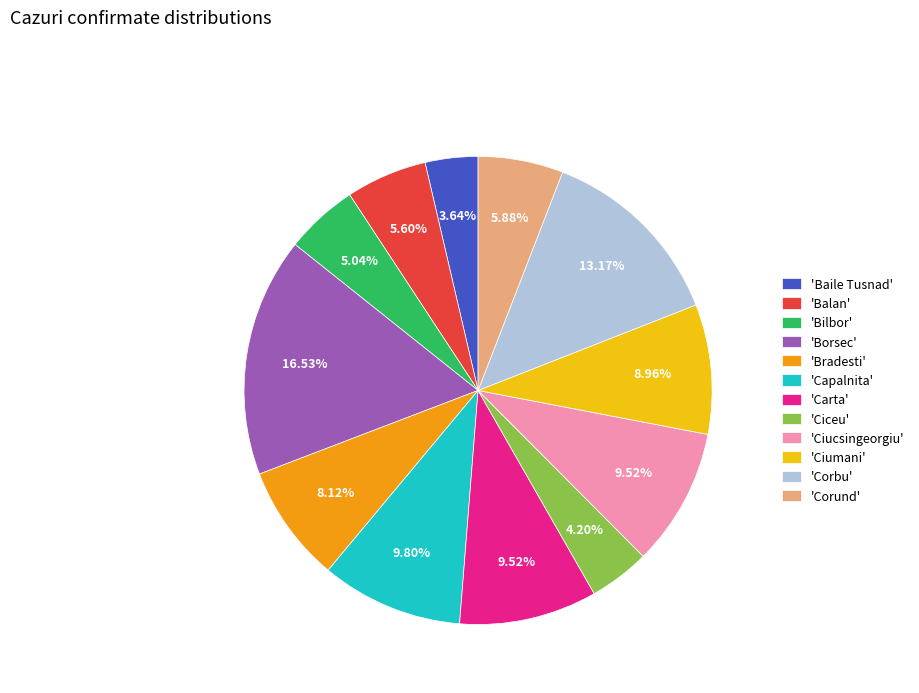

What is the ratio of the value at 'Ciucsingeorgiu' to the value at 'Carta'?

1.0